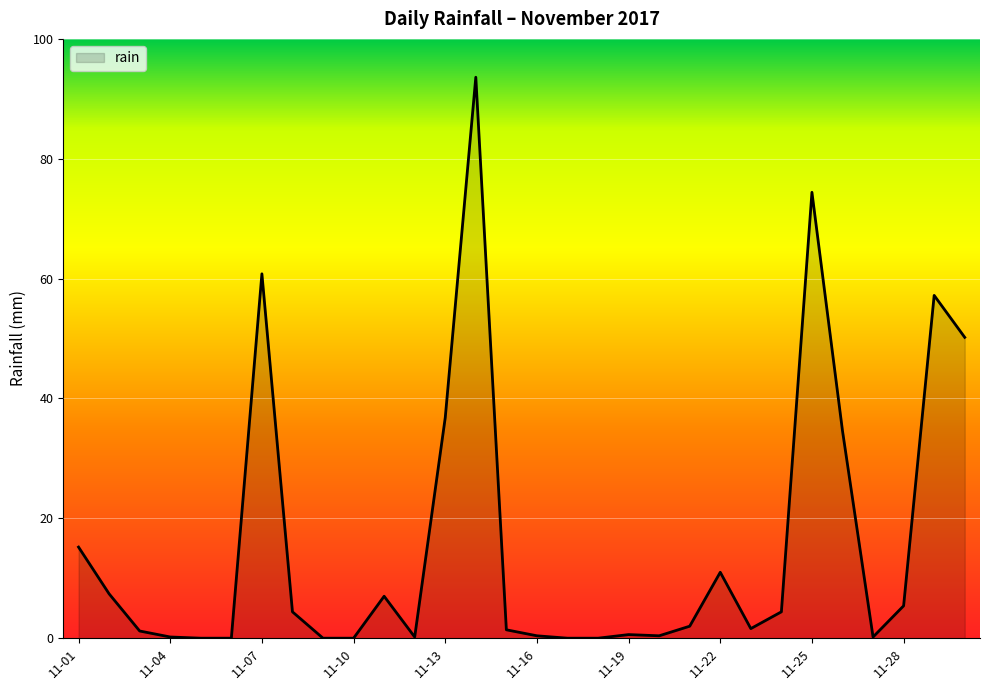

What is the difference between the maximum and minimum values?

93.6